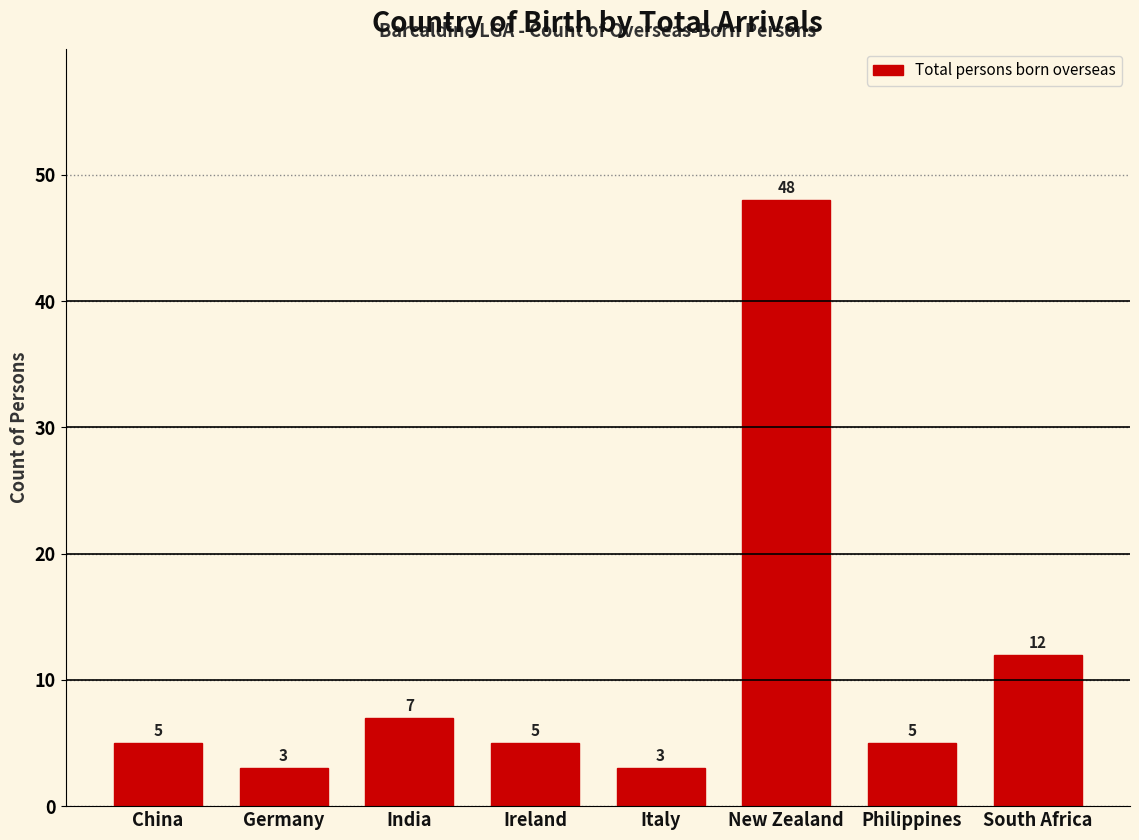

Reading right to left, transcribe all the data shown in this chart.

12	5	48	3	5	7	3	5